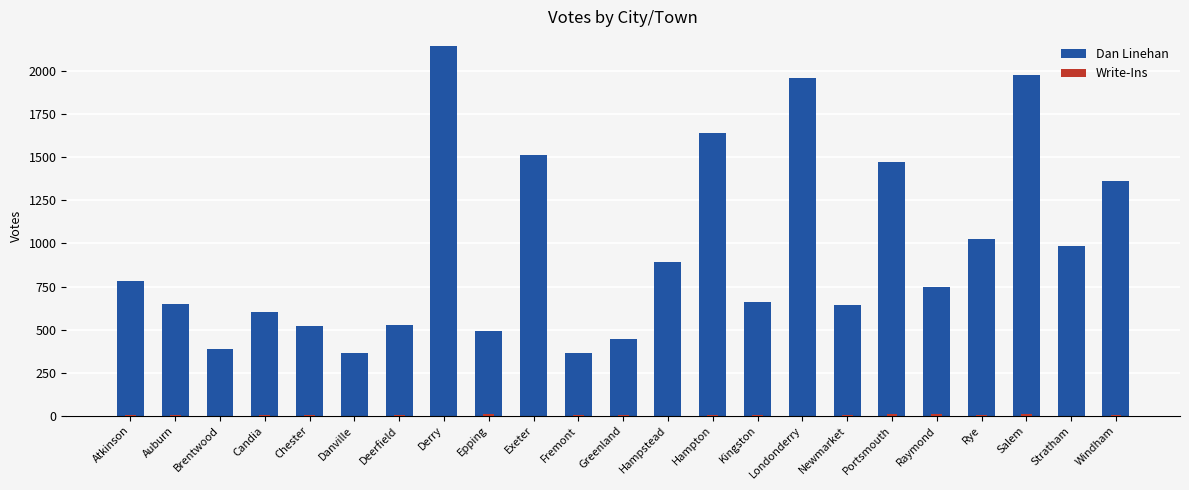

How many data points in Write-Ins are above 2?

11